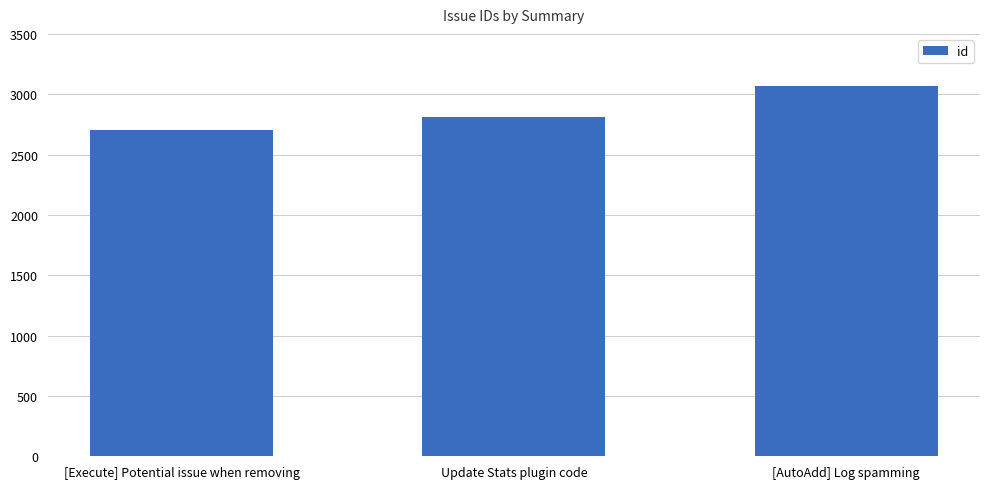

Between [AutoAdd] Log spamming and [Execute] Potential issue when removing, which is larger?

[AutoAdd] Log spamming